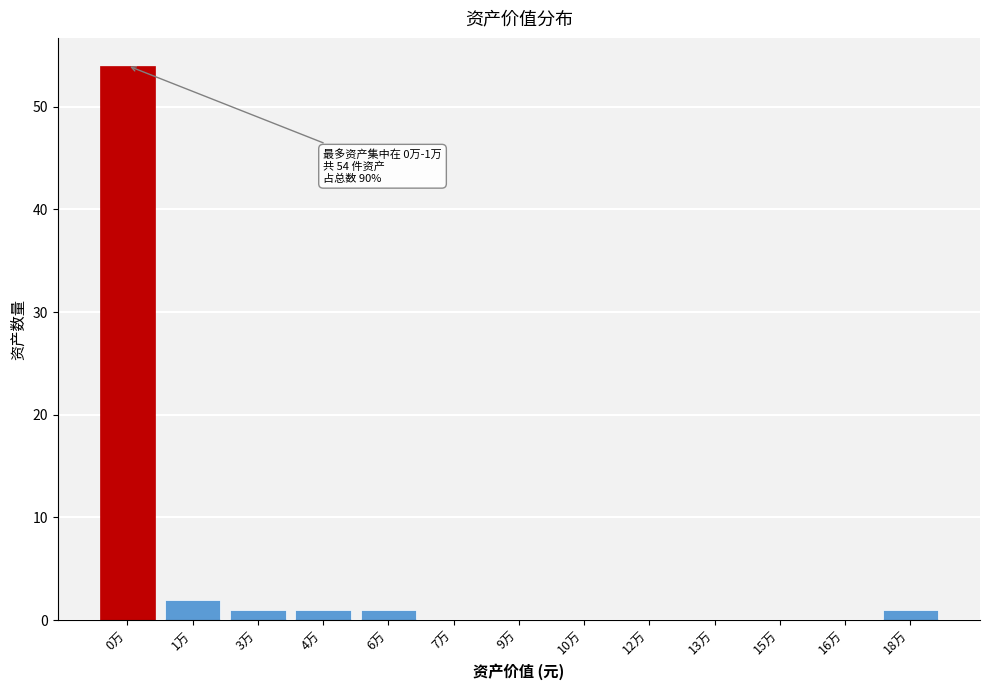

Reading left to right, what are all the values shown in this chart?

0万=54	1万=2	3万=1	4万=1	6万=1	7万=0	9万=0	10万=0	12万=0	13万=0	15万=0	16万=0	18万=1